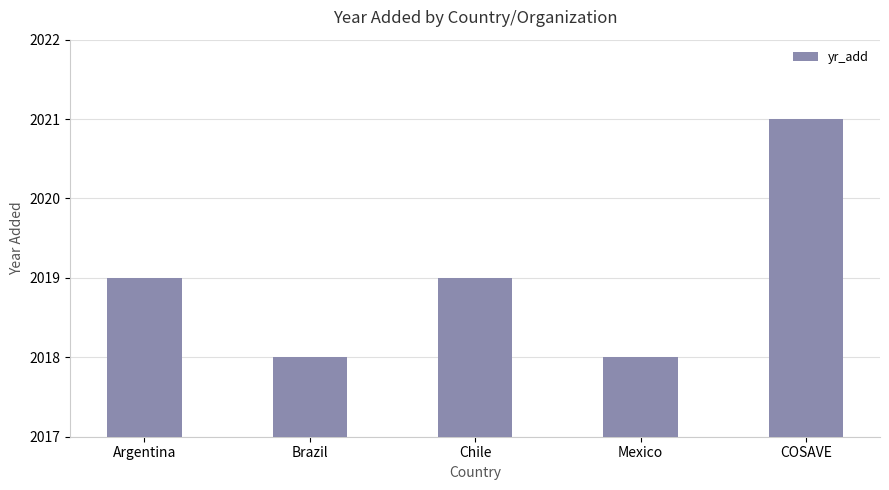

Approximately how many times larger is the value at Argentina compared to Mexico?

1.0